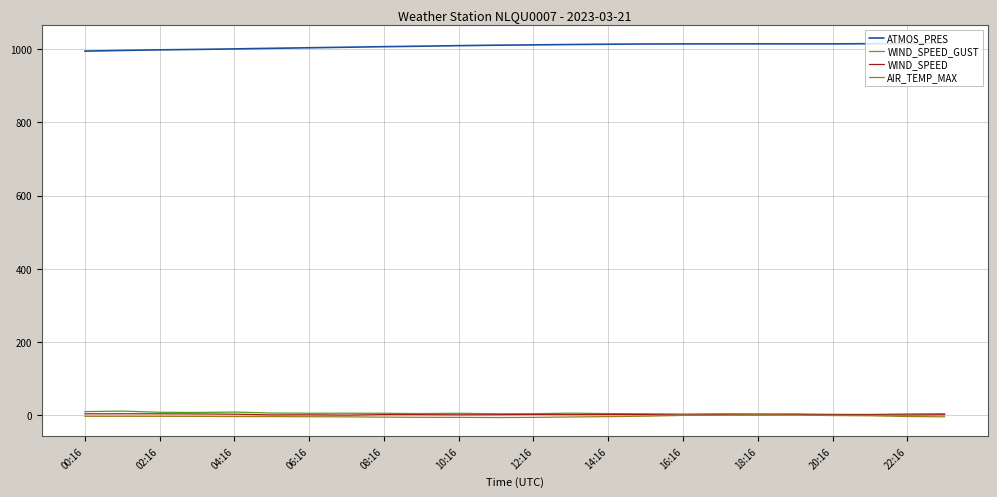

True or false: ATMOS_PRES and WIND_SPEED_GUST intersect in this chart.

False